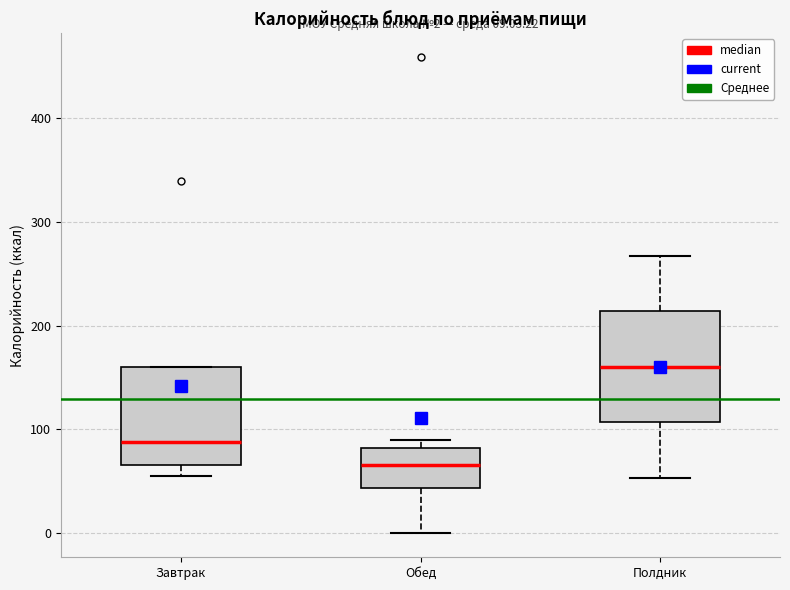

Which box's median line is the highest?

Полдник